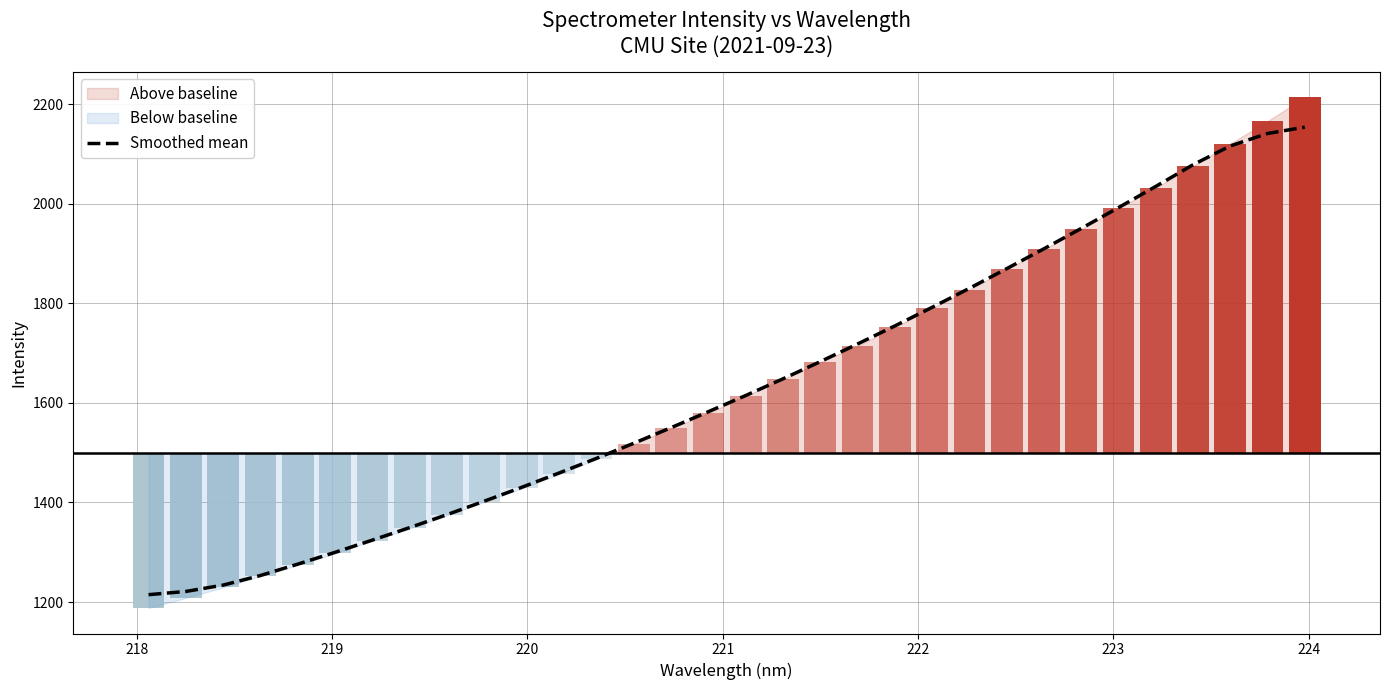

Reading left to right, transcribe all the data shown in this chart.

1214.8	1221.3	1234.1	1253.4	1276.2	1299.9	1324.5	1349.6	1375.7	1402.8	1430.5	1459.2	1488.5	1518.9	1550.2	1582.3	1614.7	1648.3	1682.8	1718.2	1754.5	1791.8	1830.0	1869.5	1909.4	1950.2	1992.1	2034.6	2078.2	2115.9	2140.9	2153.6